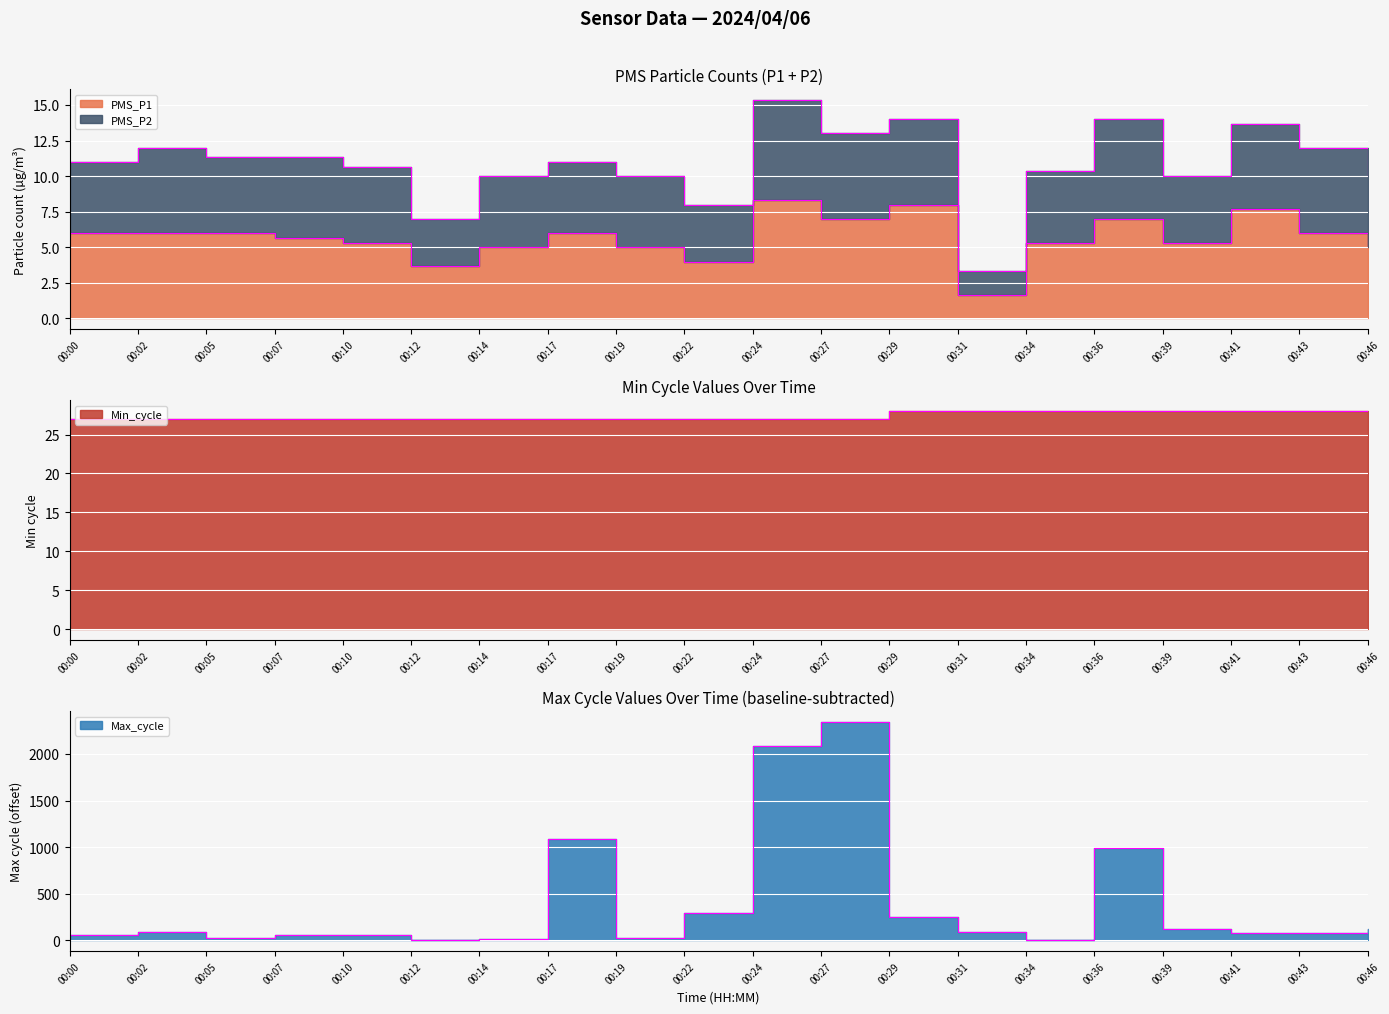

How many values in Max_cycle are above zero?

19